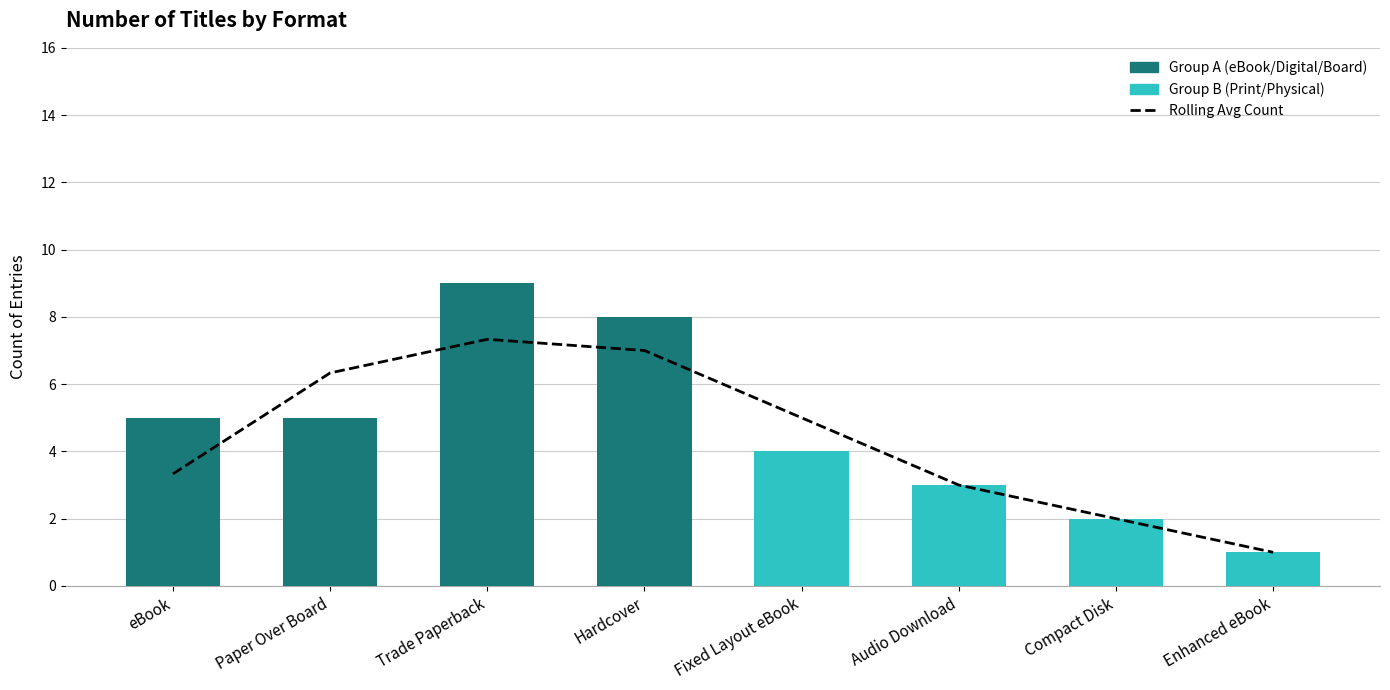

What is the greatest value displayed?

9